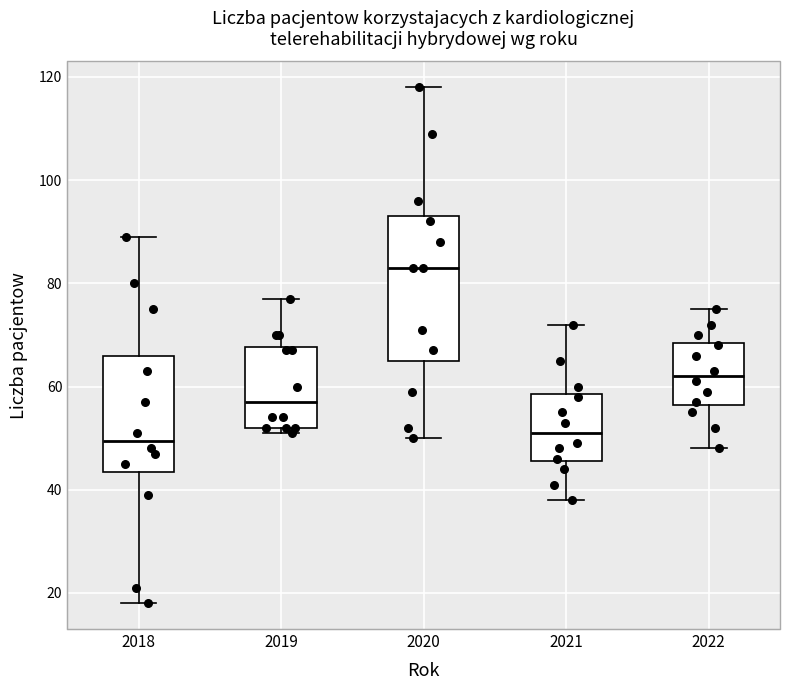

Where does the lower whisker of the box at x = 2022 end on the y-axis? The values are not printed on the chart, so give them approximately, as read against the axis.

48